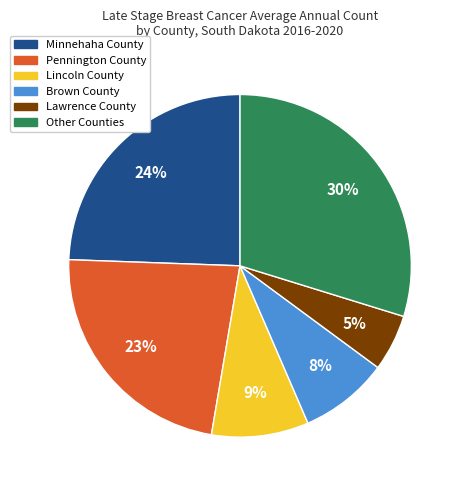

Is there a majority slice in this chart?

No